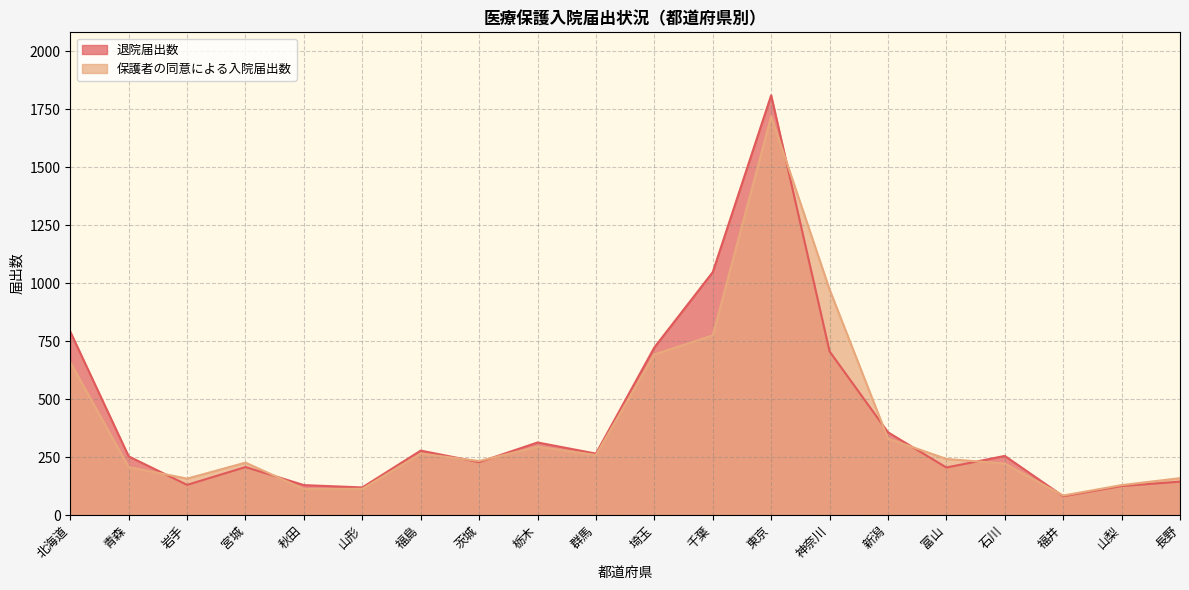

Where is the first local minimum for 保護者の同意による入院届出数?

岩手